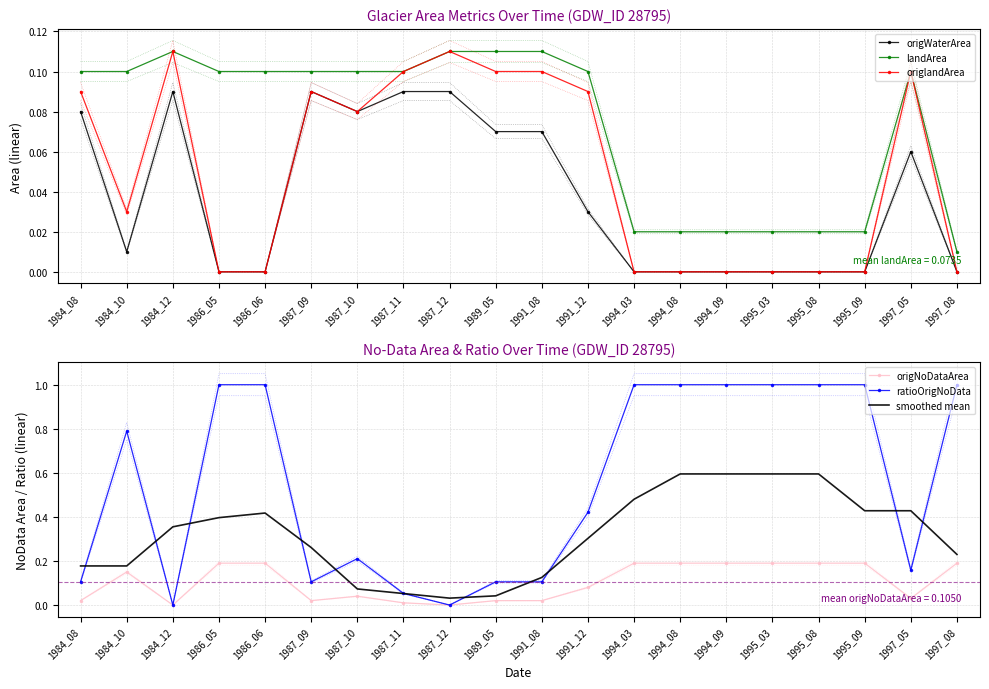

What is the value of the smoothed mean point at the 8th from the left?

0.1